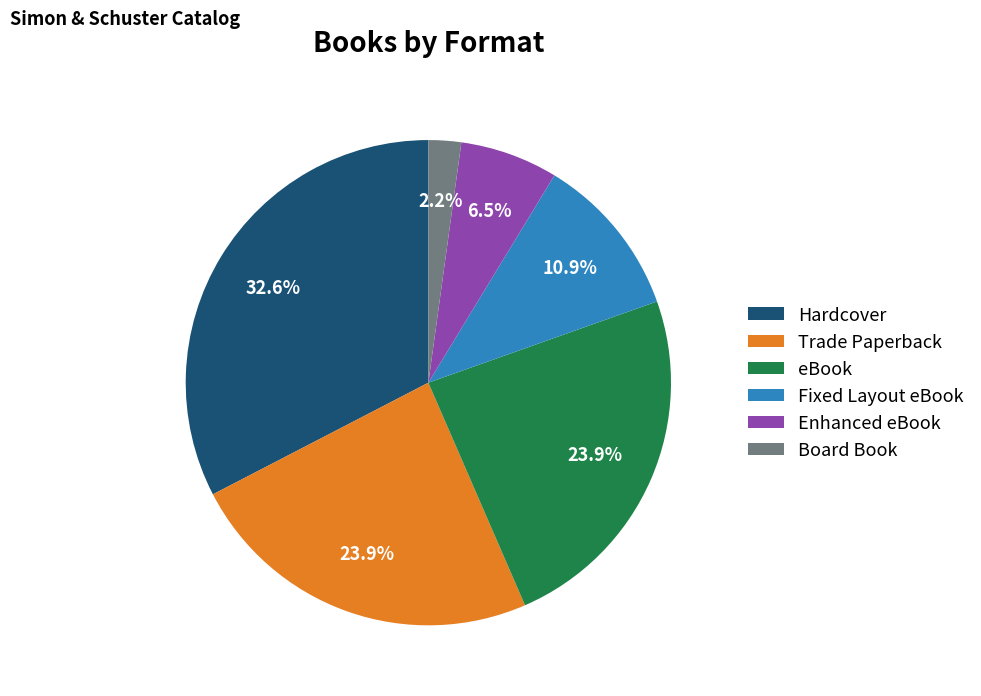

What percentage do Trade Paperback and Fixed Layout eBook together represent?

34.8%